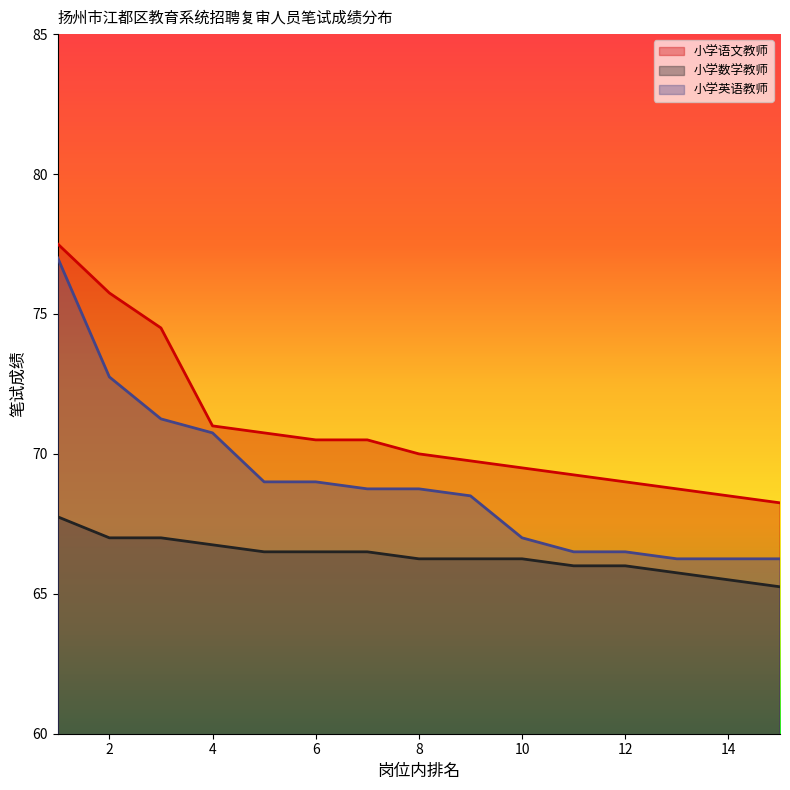

True or false: 小学语文教师 has a value of 92.2 at 11.

False